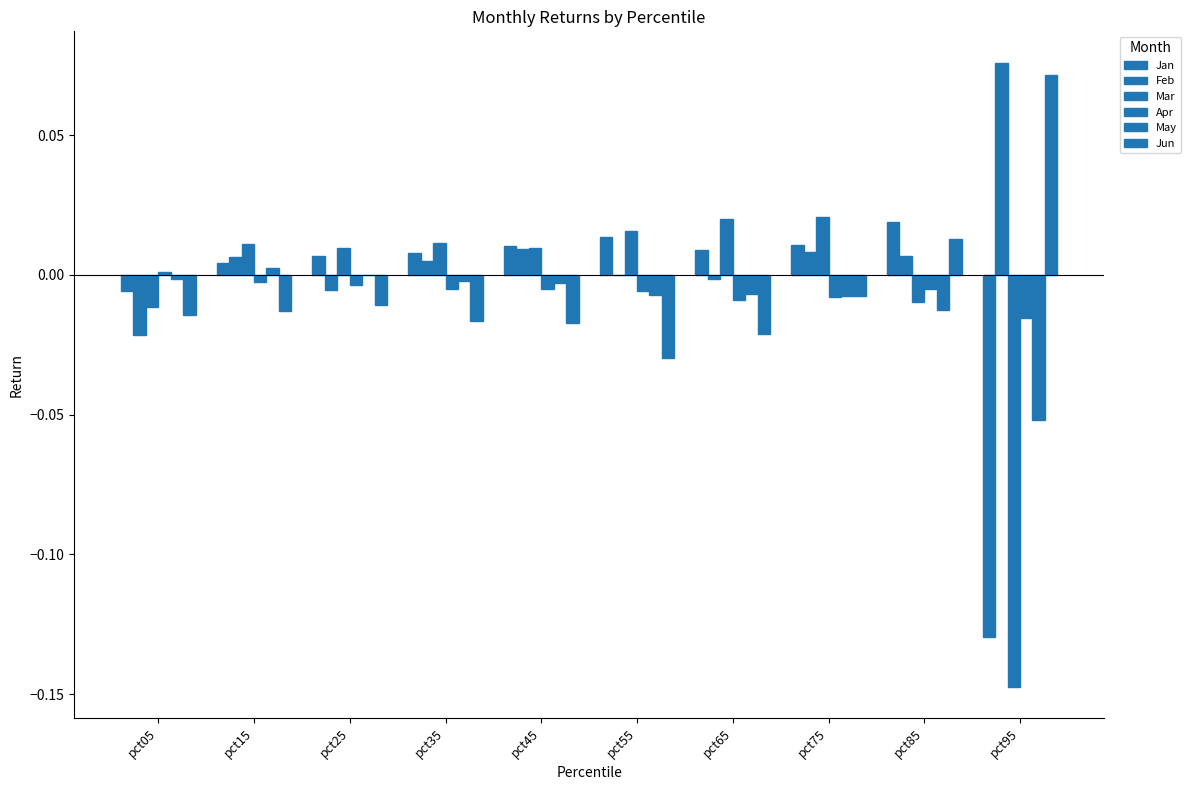

How many groups of bars are there?

10